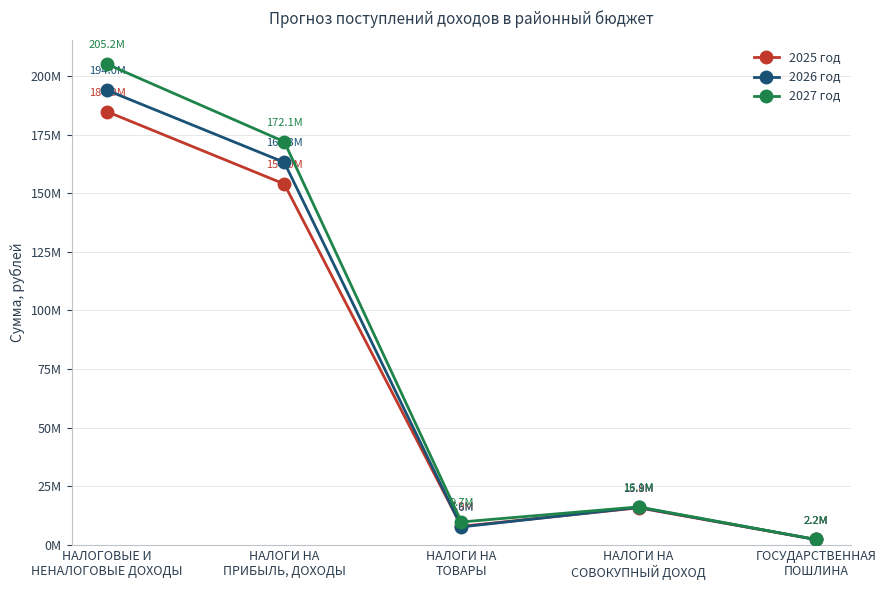

What are all the series names shown in the legend?

2025 год, 2026 год, 2027 год